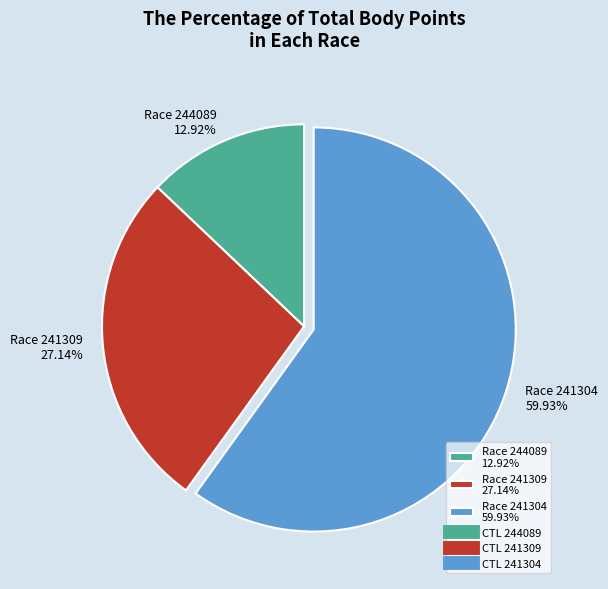

What is the ratio of the value at Race 241304 59.93% to the value at Race 241309 27.14%?

2.2